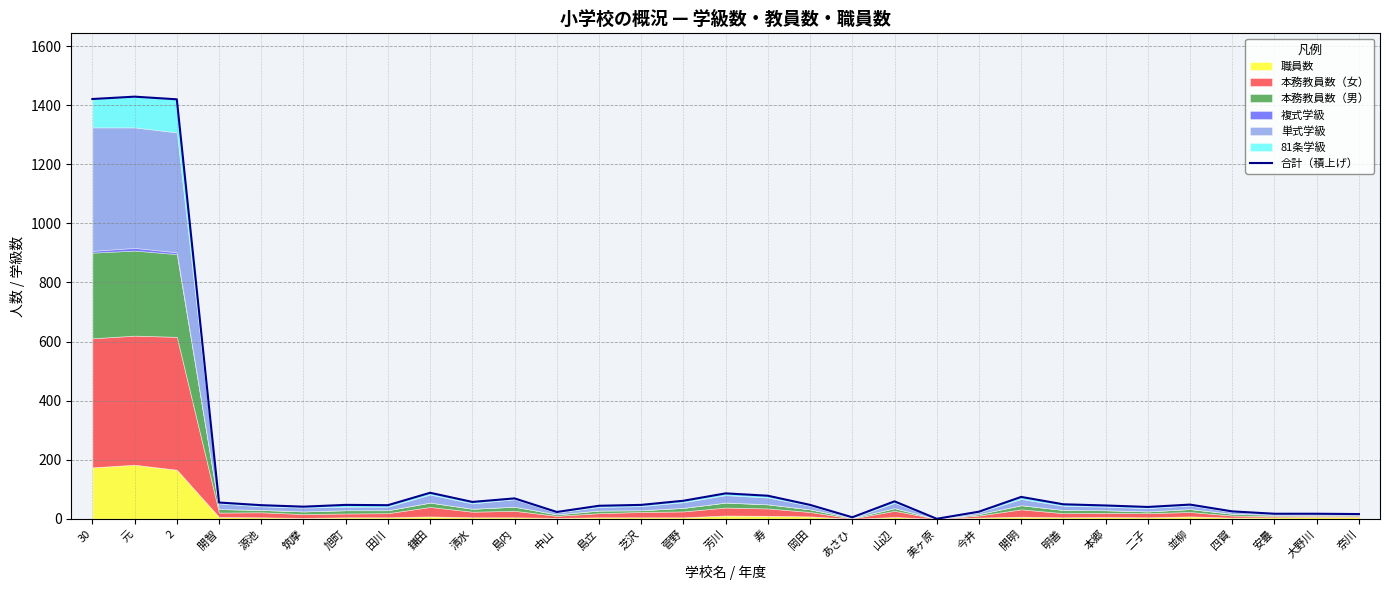

Read the value at 今井.

24